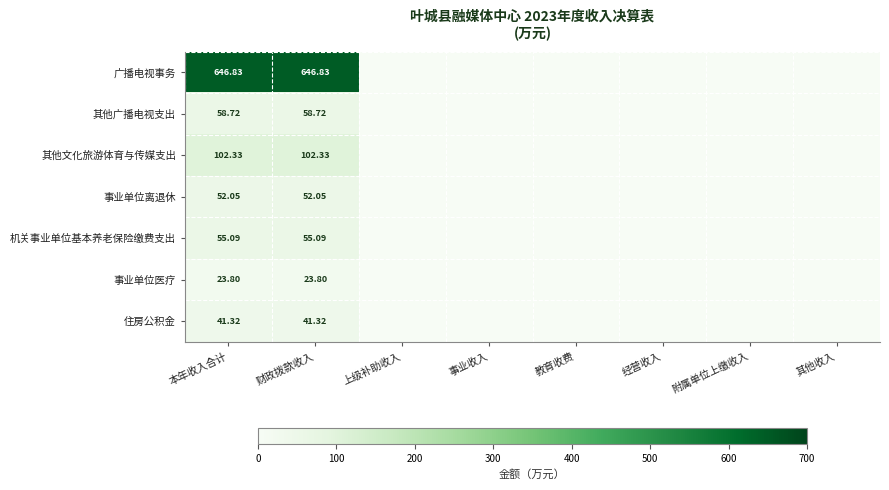

At how many categories does at least one series exceed 640?

2